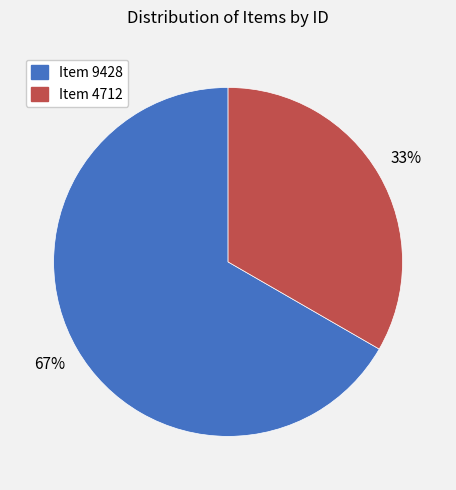

Combined, do Item 4712 and Item 9428 account for over 50%?

Yes